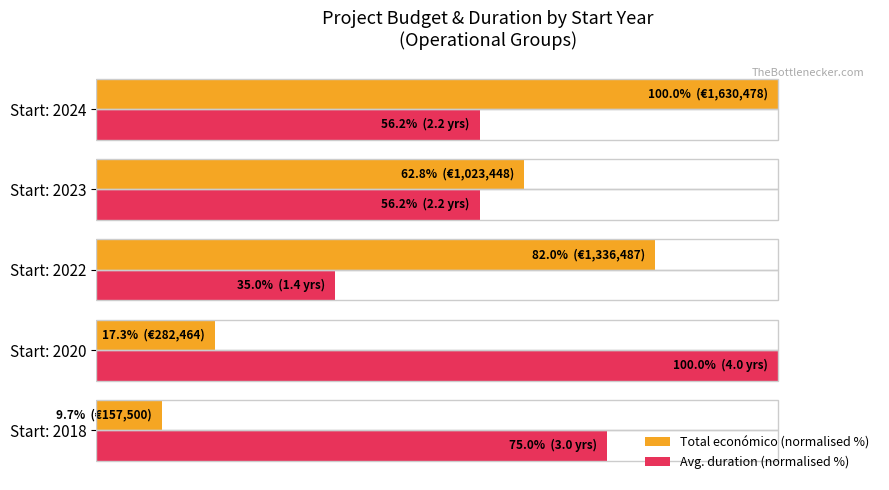

What is the greatest value displayed?

100.0